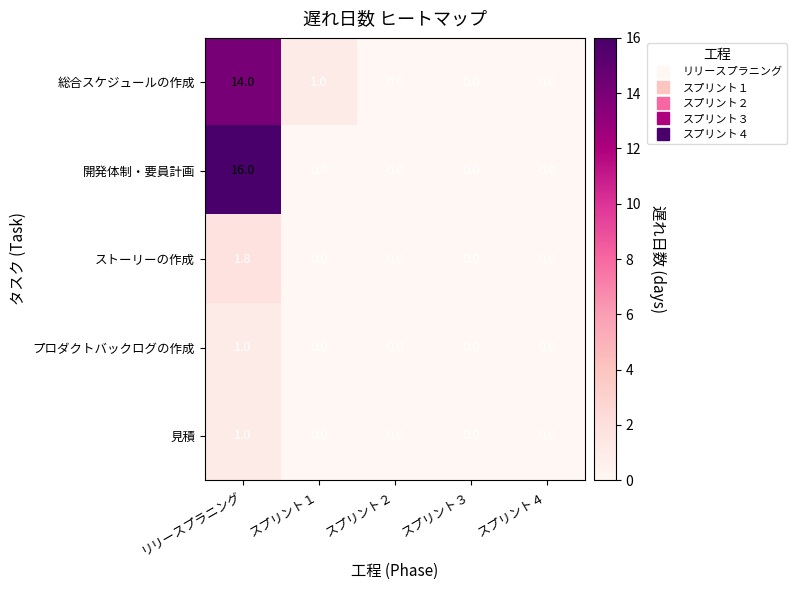

How many プロダクトバックログの作成 values are between 0 and 1?

5